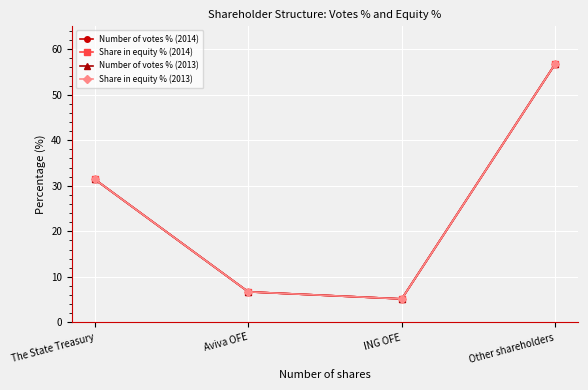

Is this an area chart (filled region under the line)?

No